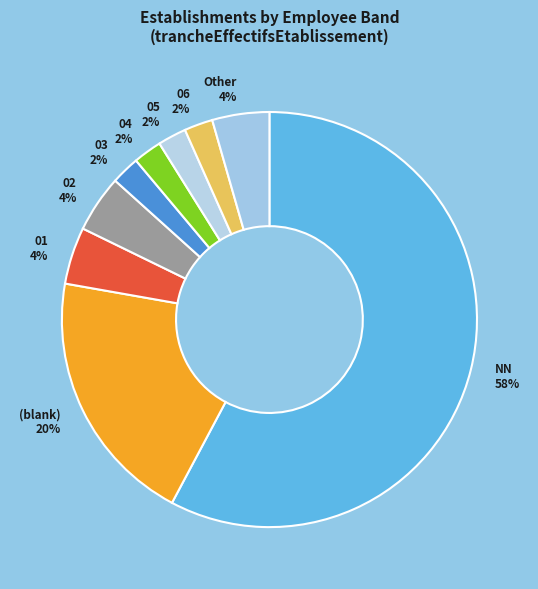

To the nearest percent, what portion does 05 2% represent?

2%